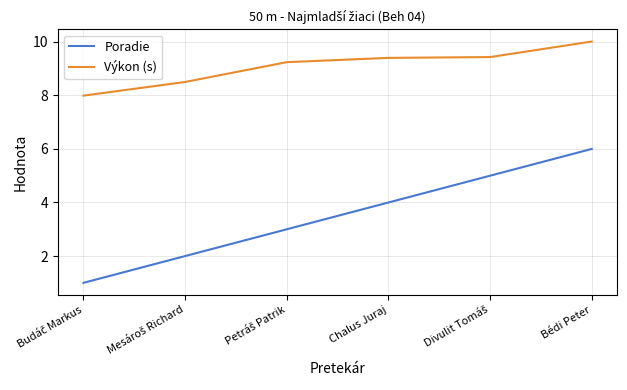

Which series has the largest range (max minus min)?

Poradie